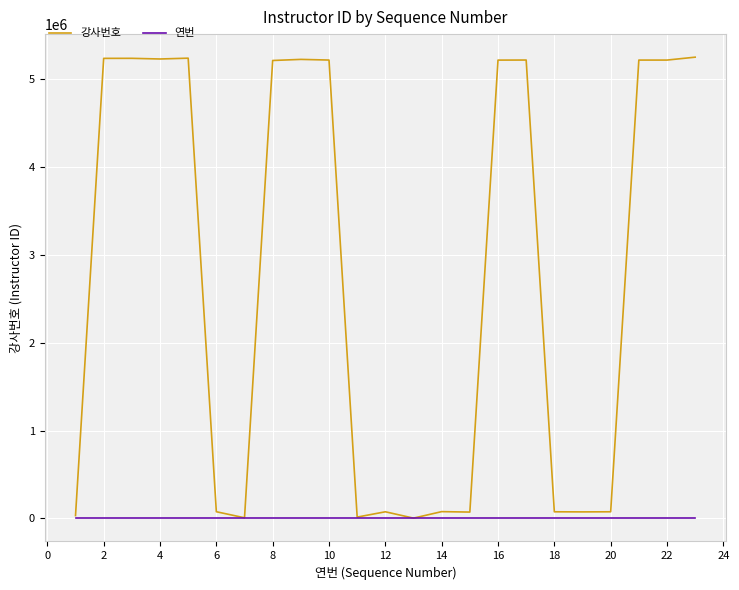

Which series has the largest total across all categories?

강사번호